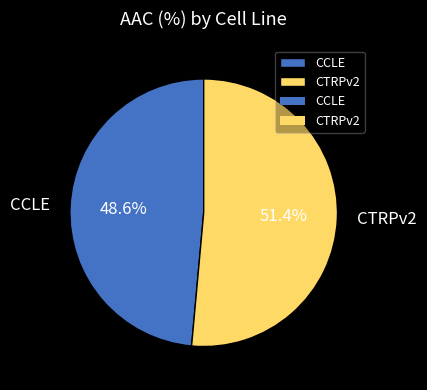

Rank the categories by value from lowest to highest.

CCLE, CTRPv2